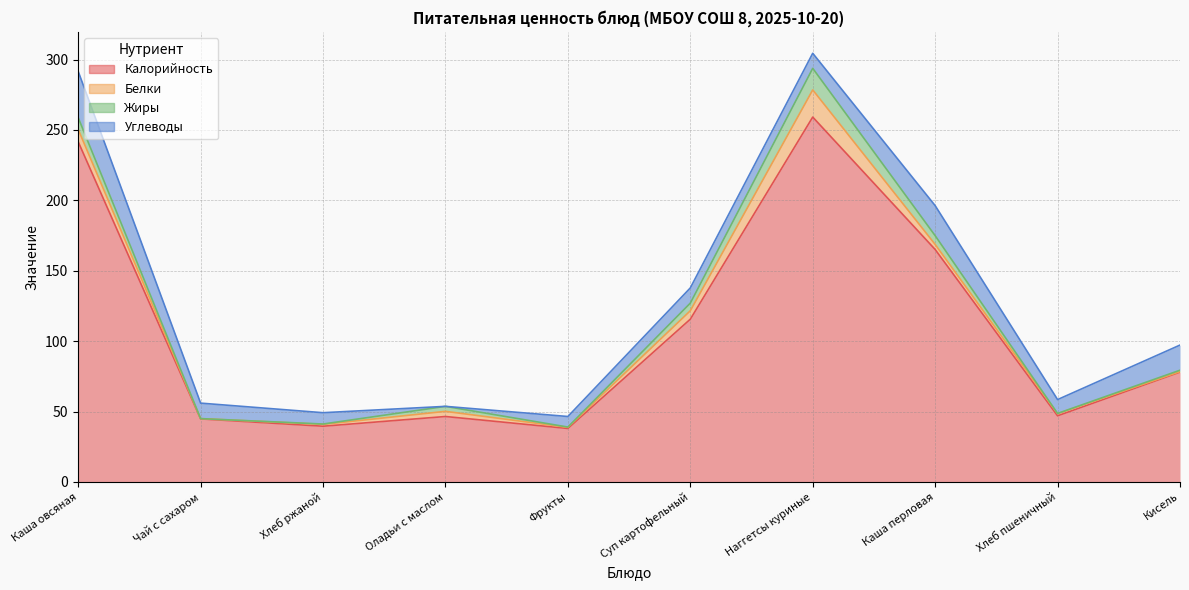

Which series has the largest total across all categories?

Калорийность